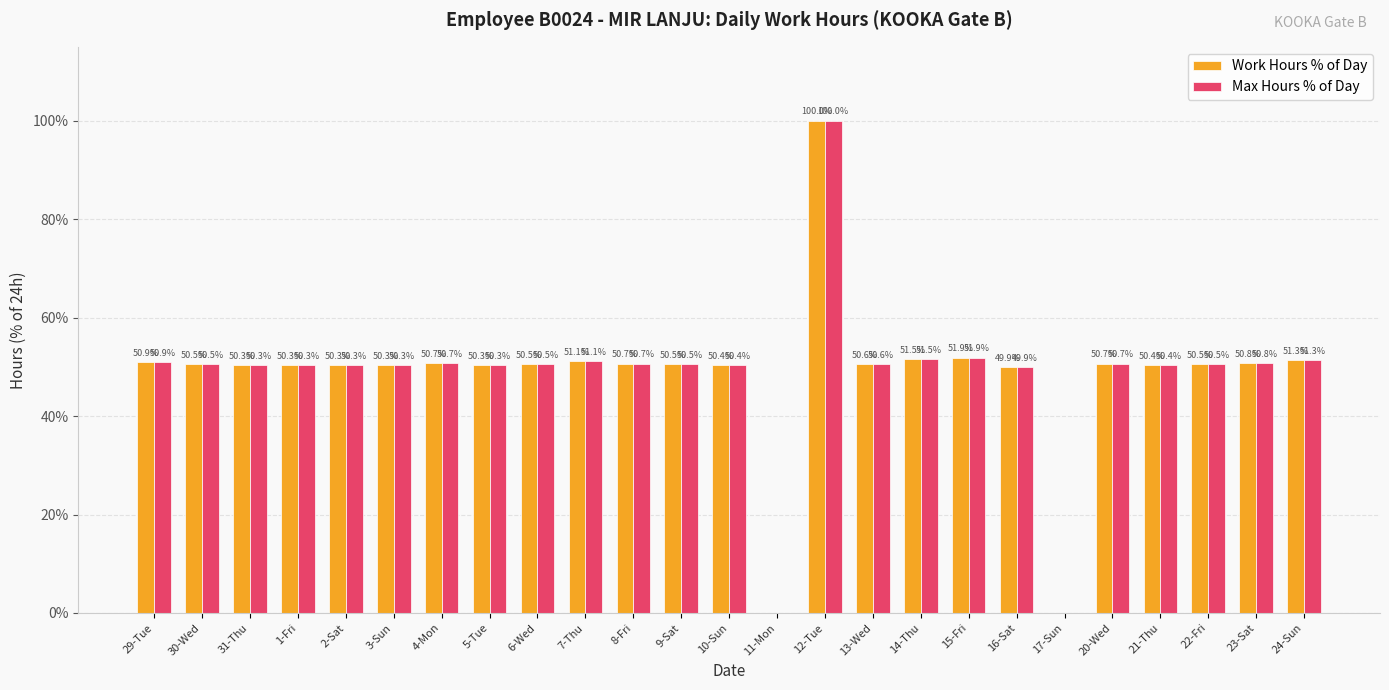

Reading left to right, transcribe all the data shown in this chart.

Work Hours % of Day: 50.9	50.5	50.3	50.3	50.3	50.3	50.7	50.3	50.5	51.1	50.7	50.5	50.4	0.0	100.0	50.6	51.5	51.9	49.9	0.0	50.7	50.4	50.5	50.8	51.3
Max Hours % of Day: 50.9	50.5	50.3	50.3	50.3	50.3	50.7	50.3	50.5	51.1	50.7	50.5	50.4	0.0	100.0	50.6	51.5	51.9	49.9	0.0	50.7	50.4	50.5	50.8	51.3